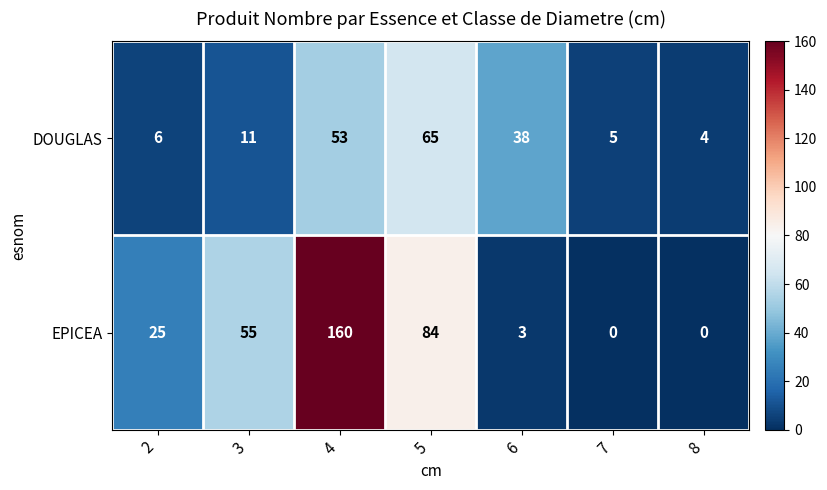

Which series has the widest spread of values?

EPICEA